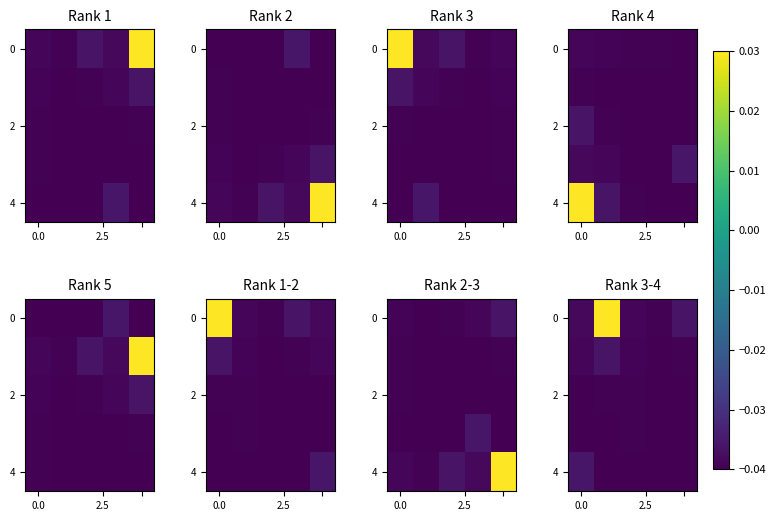

How many values in 0 are below zero?

4